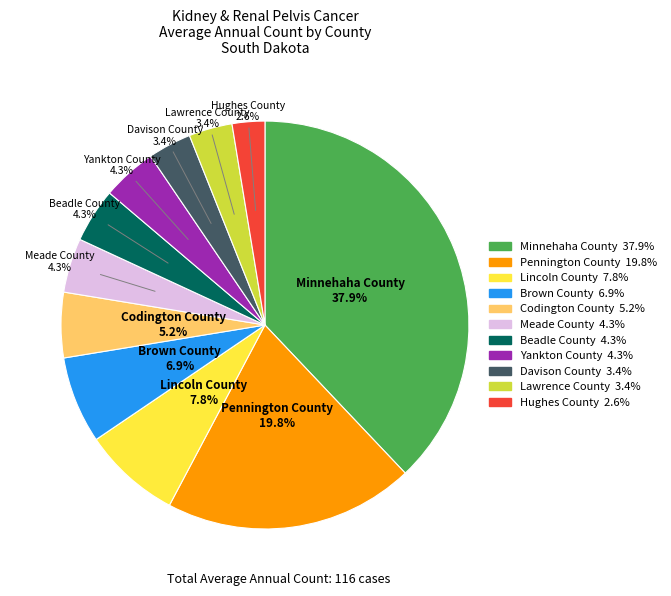

Is there a majority slice in this chart?

No